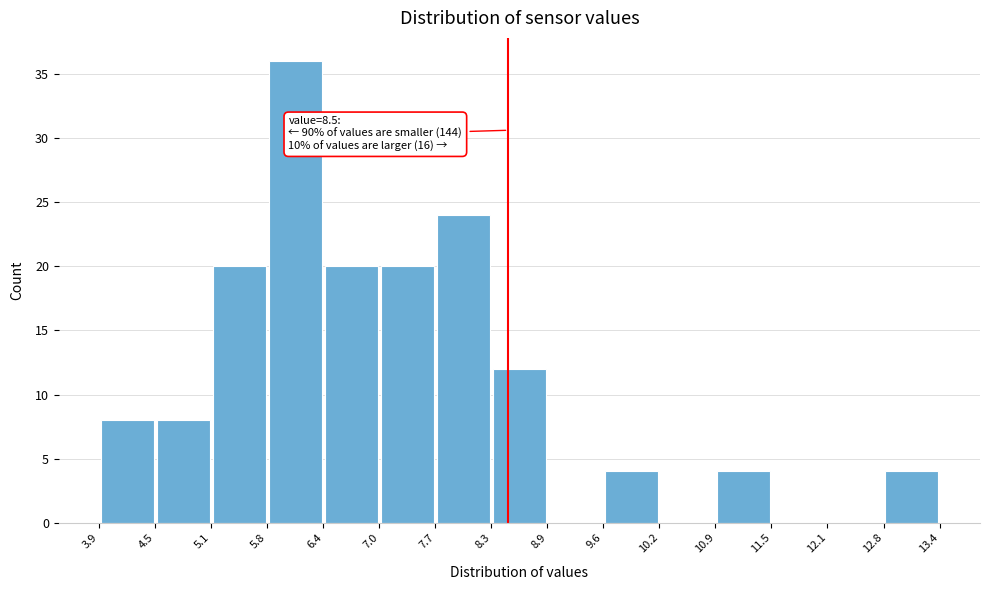

Which range on the x-axis has the tallest bar?

5.8 to 6.4